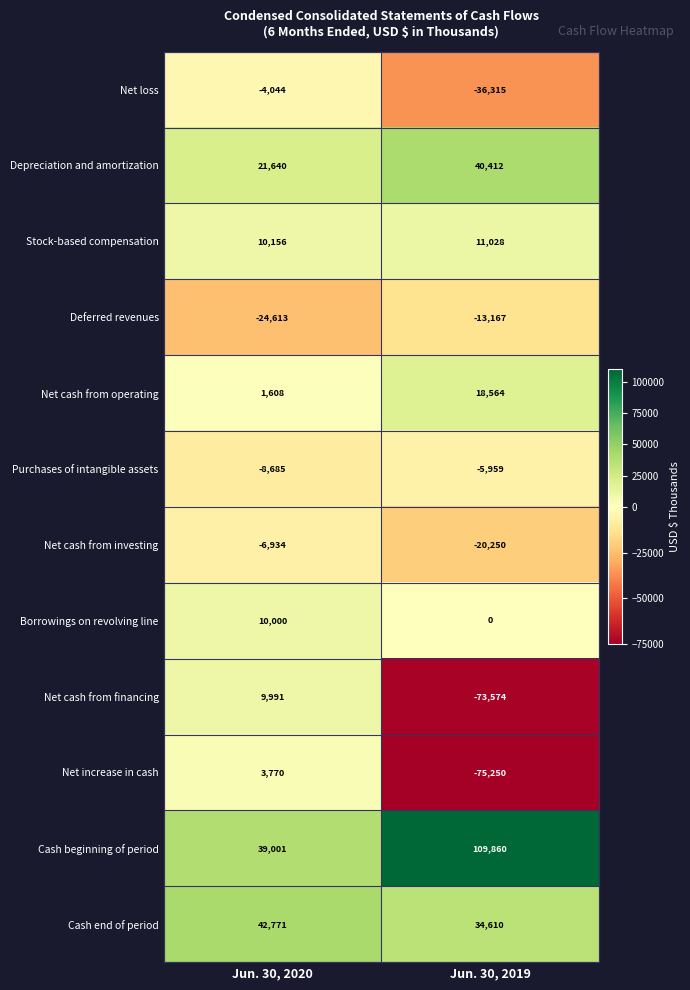

Rank the series at Jun. 30, 2019 from lowest to highest value.

Net increase in cash, Net cash from financing, Net loss, Net cash from investing, Deferred revenues, Purchases of intangible assets, Borrowings on revolving line, Stock-based compensation, Net cash from operating, Cash end of period, Depreciation and amortization, Cash beginning of period